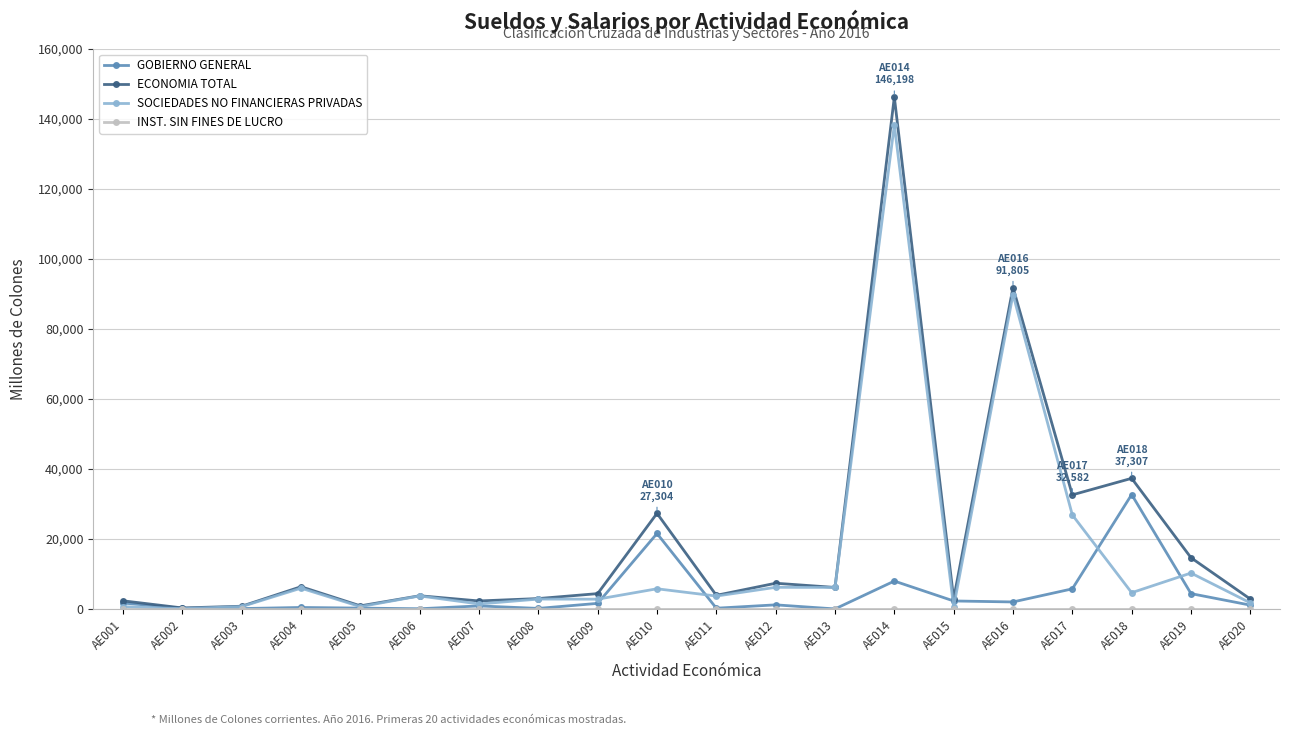

Which category has the highest value in the GOBIERNO GENERAL series?

AE018